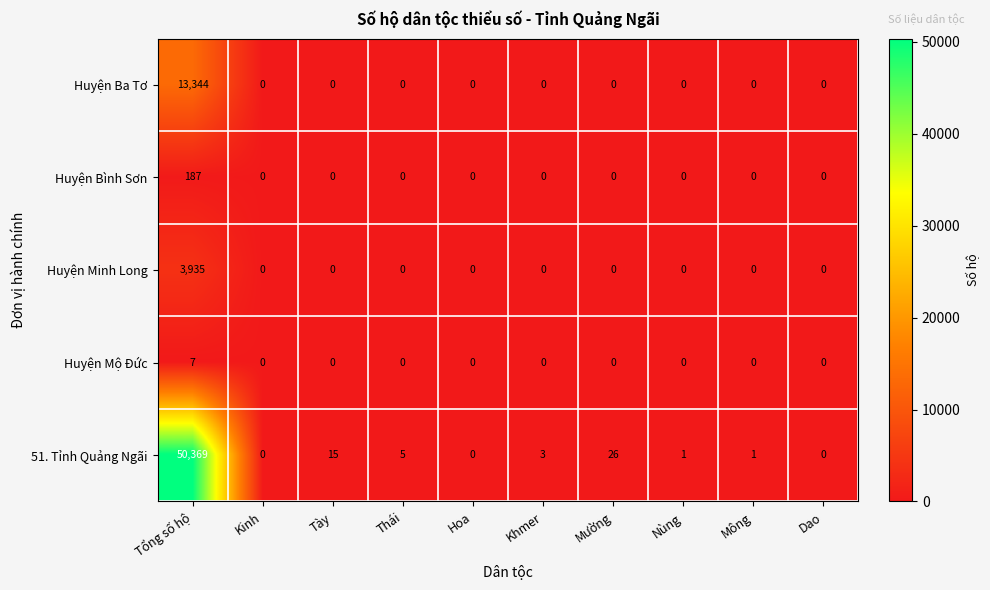

Which series has the largest total across all categories?

51. Tỉnh Quảng Ngãi